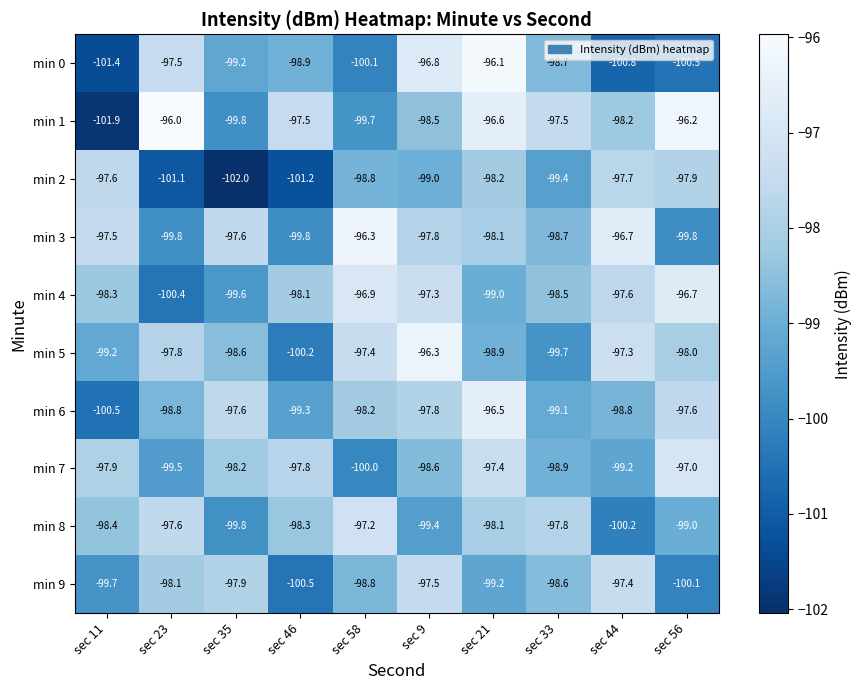

Count the number of data series in this chart.

10